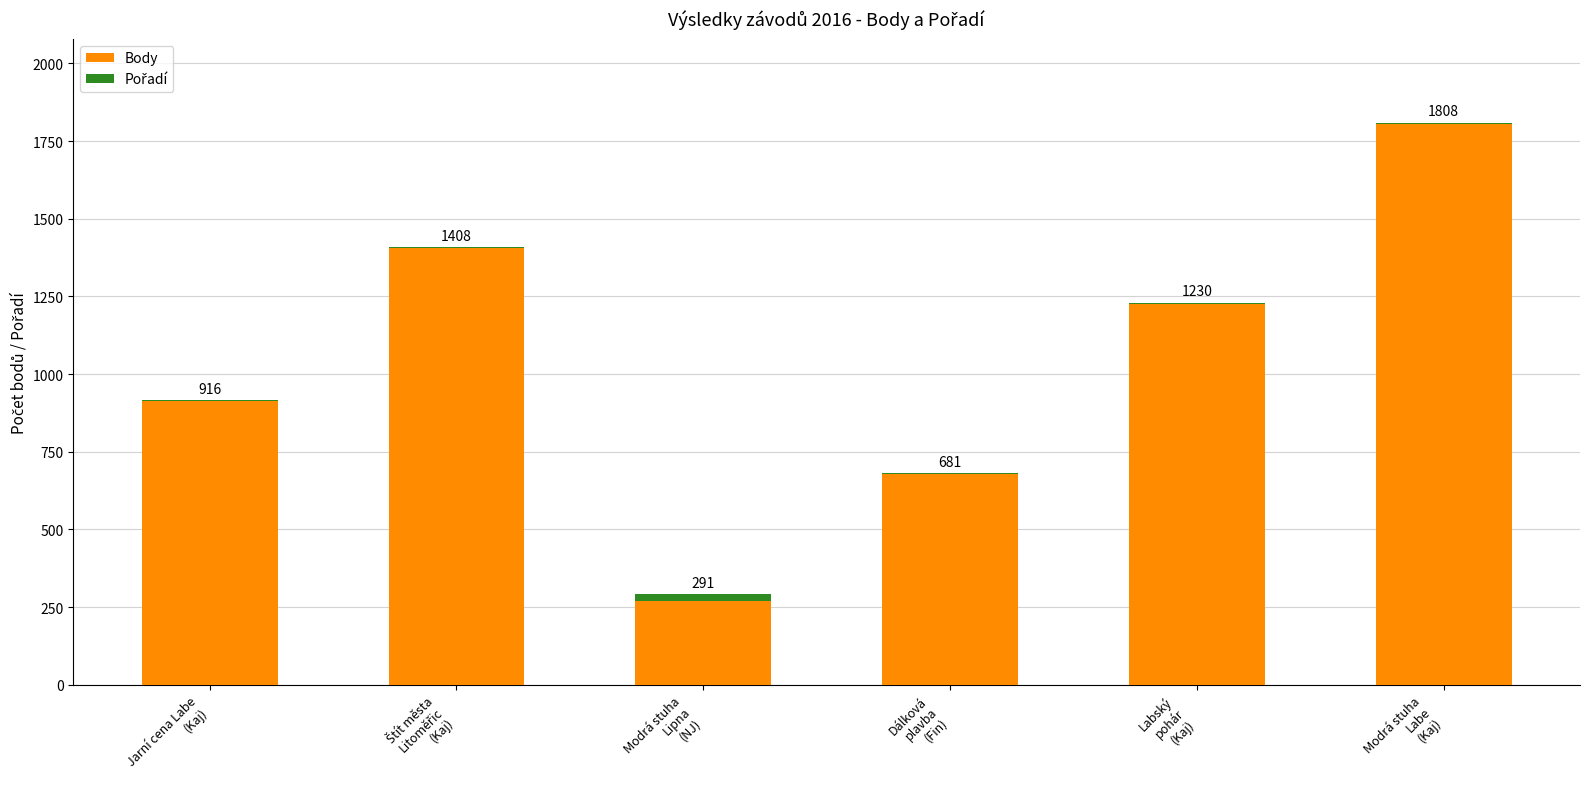

What is the maximum value for Body?

1805